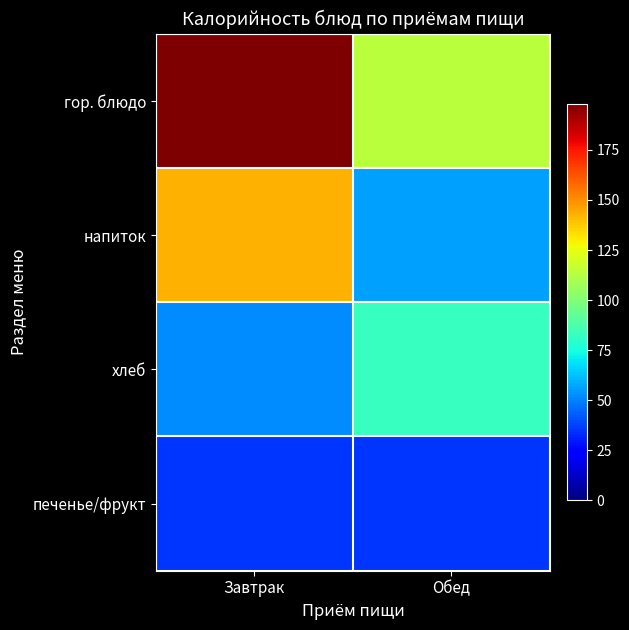

Which series has the largest total across all categories?

гор. блюдо